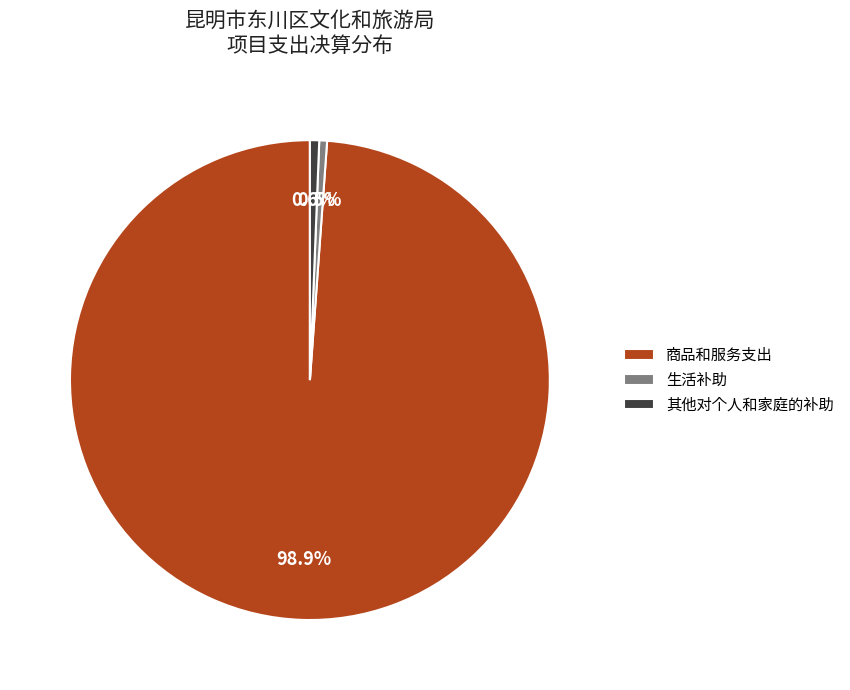

Which category has the biggest portion of the pie?

商品和服务支出